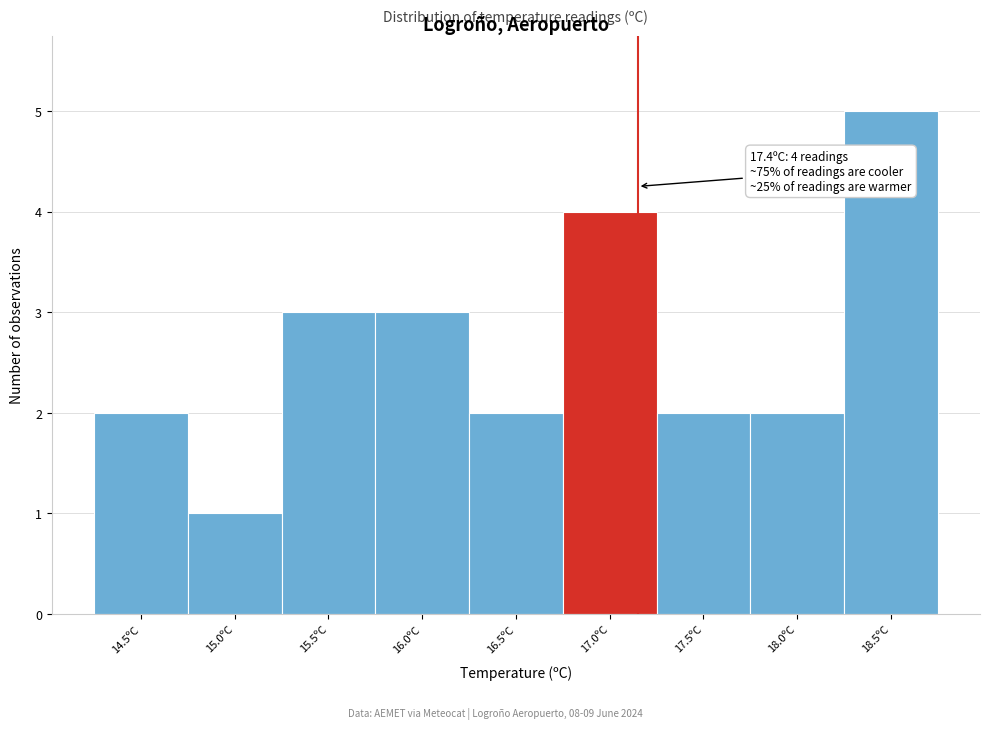

Reading right to left, extract all data points from this chart.

5	2	2	4	2	3	3	1	2